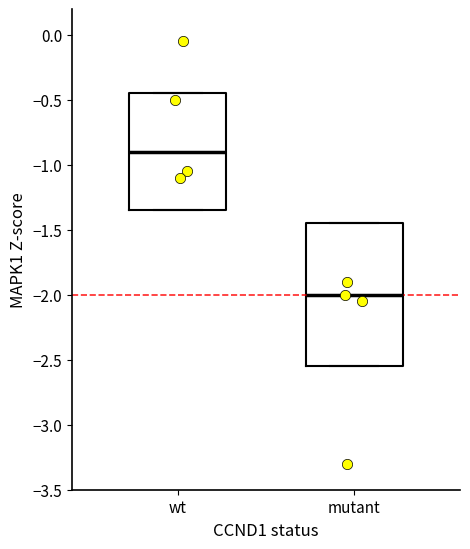

Reading left to right, read every box against the y-axis: the position of its median line, the range the box covers, and the ends of its whiskers. The values are not printed on the chart, so give them approximately, as read against the axis.

wt: median -0.90, box -1.35 to -0.45, whiskers -1.35 to -0.45
mutant: median -2.00, box -2.55 to -1.45, whiskers -2.55 to -1.45